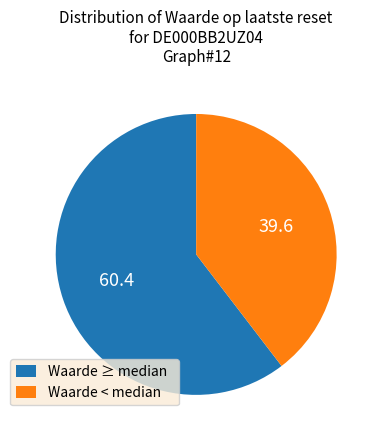

Do Waarde ≥ median and Waarde < median together represent more than half of the pie?

Yes